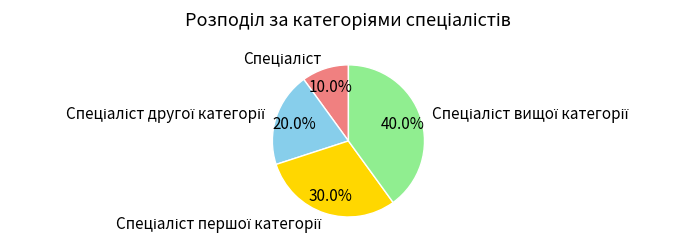

Is there any slice that represents more than half of the pie?

No